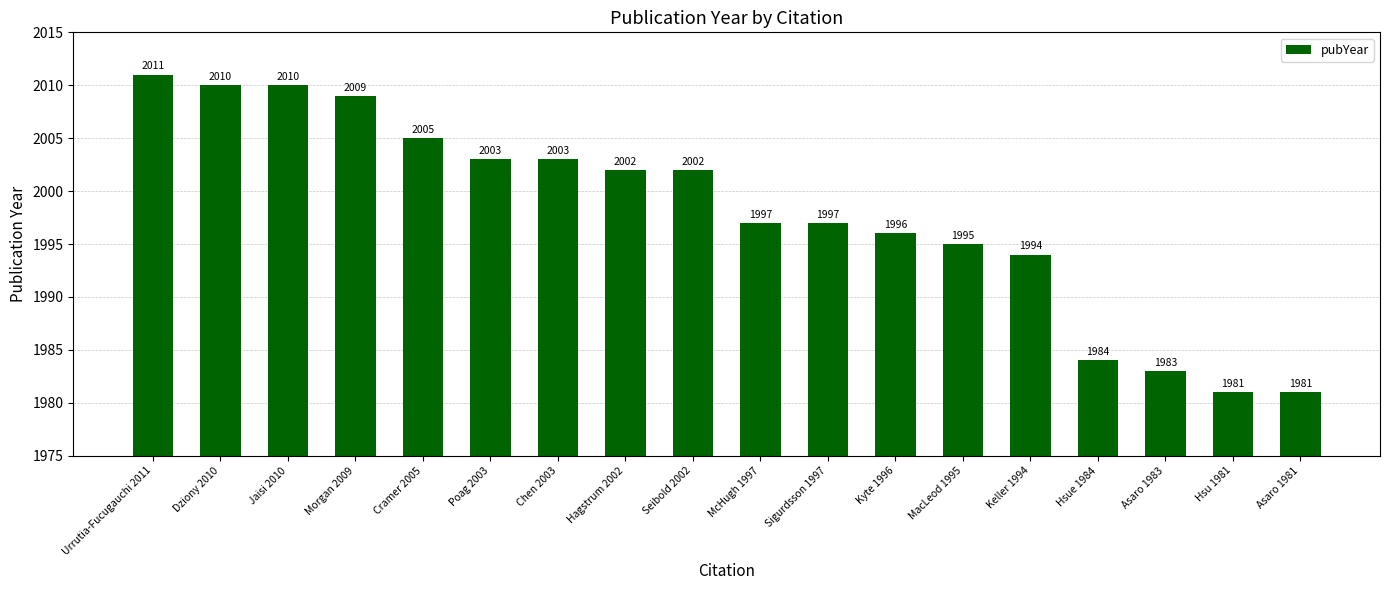

What is the smallest value displayed?

1981